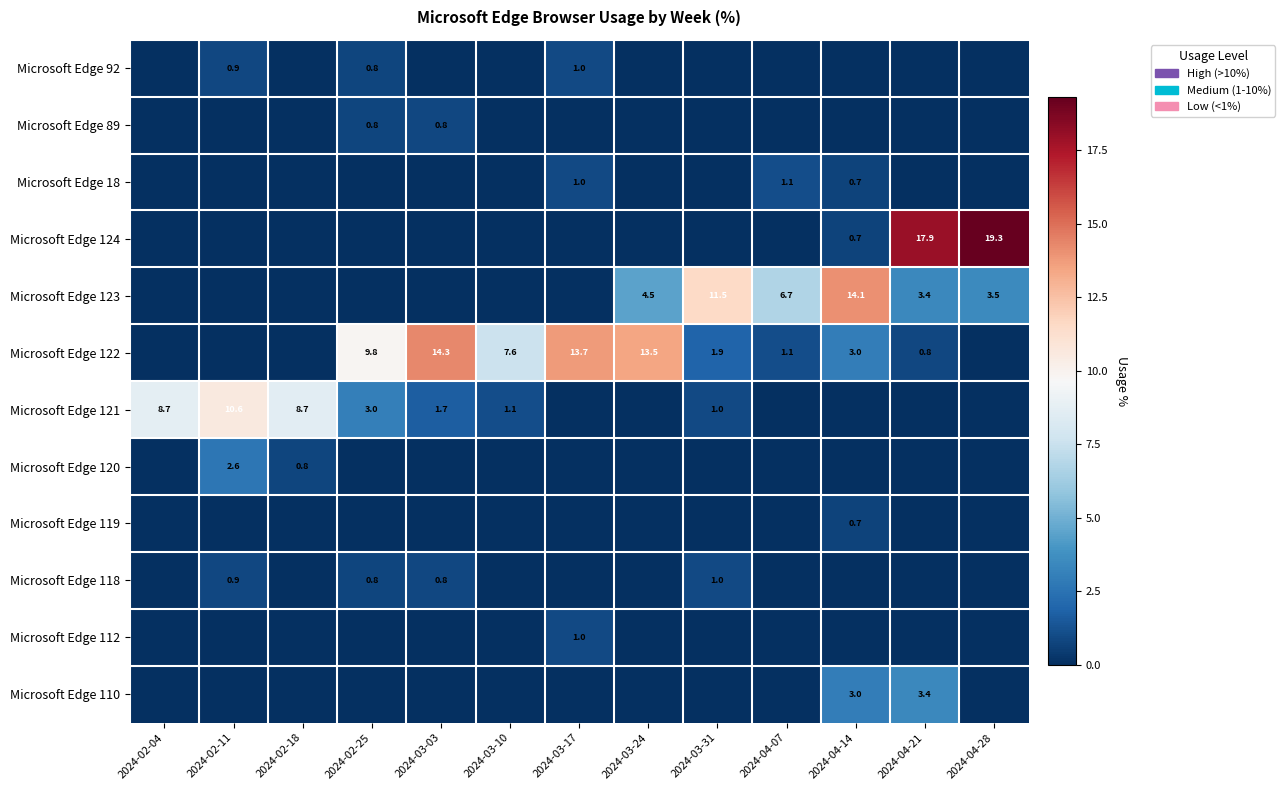

Which category has the lowest value across all series?

2024-02-04